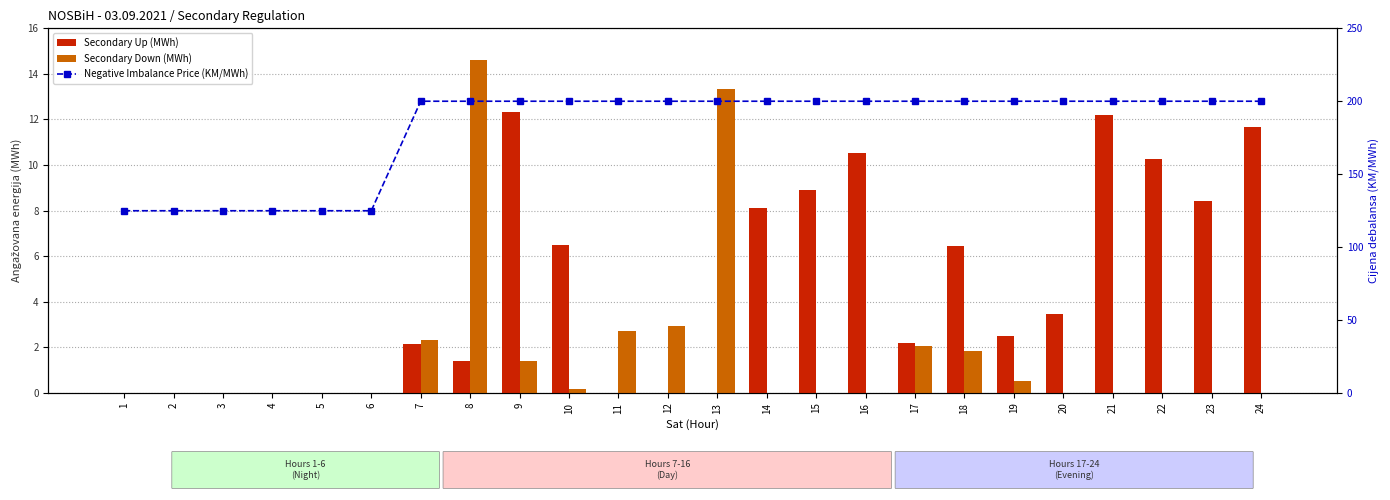

At 24, list the series in order from smallest to largest.

Secondary Down (MWh), Secondary Up (MWh), Negative Imbalance Price (KM/MWh)